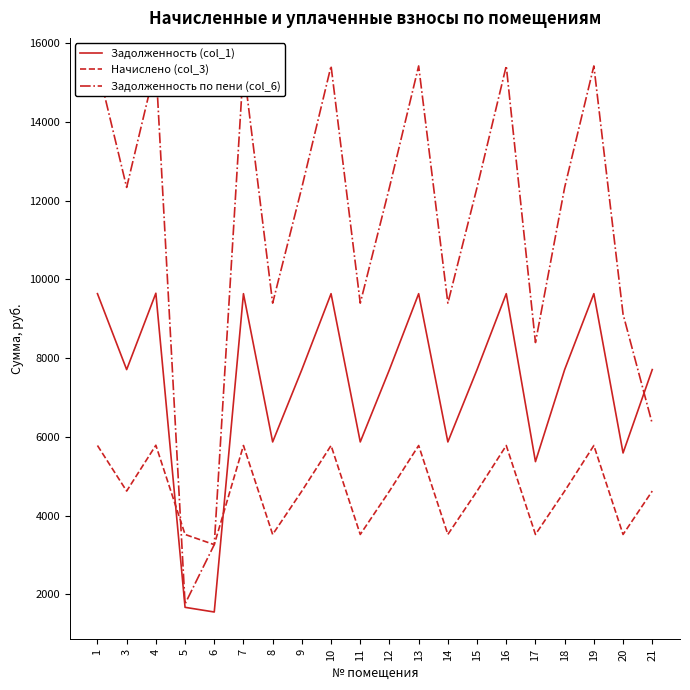

What is the lowest value of the Задолженность по пени (col_6) series?

1761.4